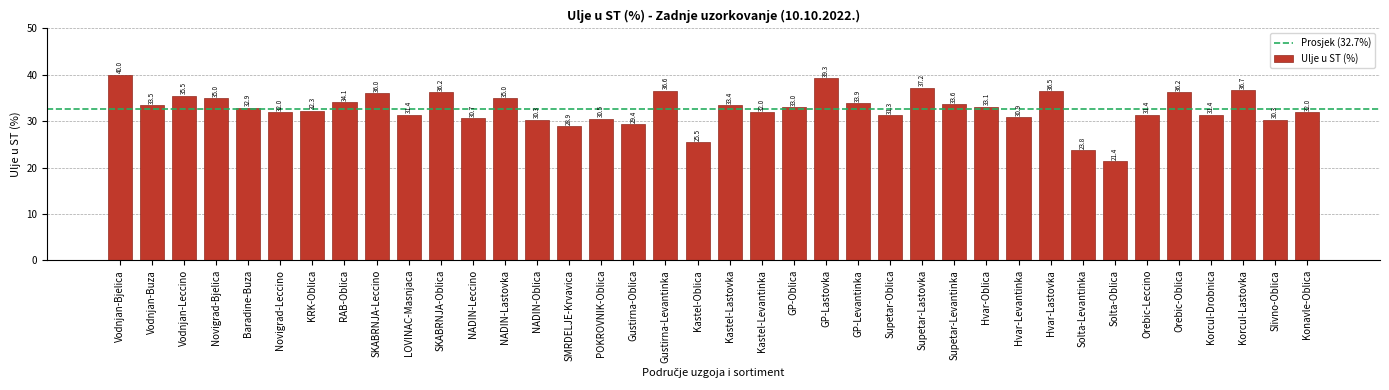

Reading left to right, what are all the values shown in this chart?

40.0	33.5	35.5	35.0	32.9	32.0	32.3	34.1	36.0	31.4	36.2	30.7	35.0	30.3	28.9	30.5	29.4	36.6	25.5	33.4	32.0	33.0	39.3	33.9	31.3	37.2	33.6	33.1	30.9	36.5	23.8	21.4	31.4	36.2	31.4	36.7	30.3	32.0